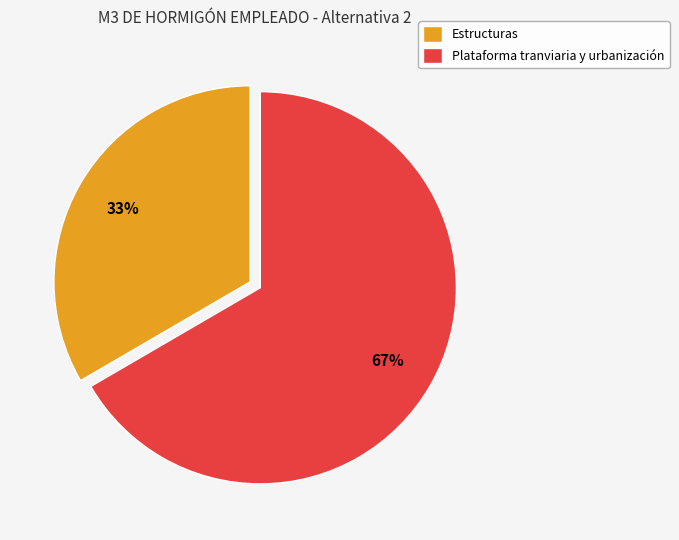

What percentage is the Plataforma tranviaria y urbanización slice, to the nearest percent?

67%